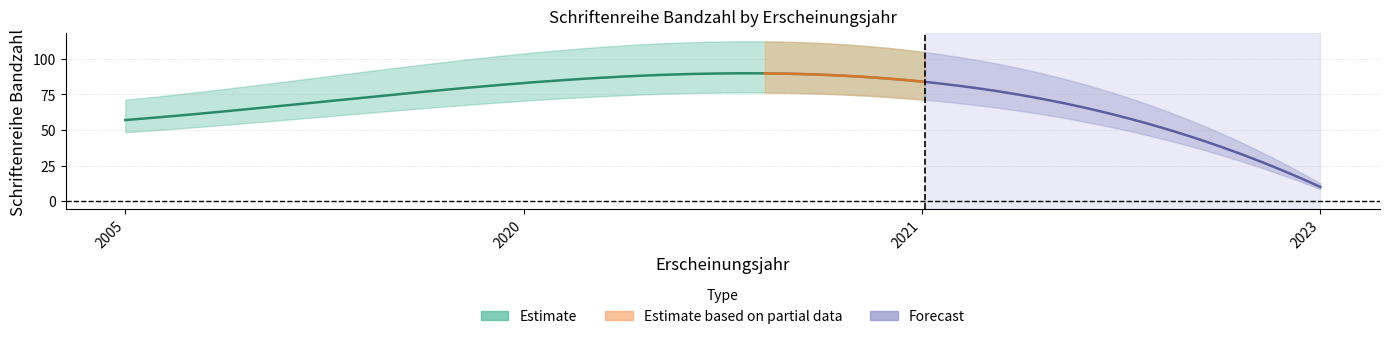

How many lines are shown in the chart?

1